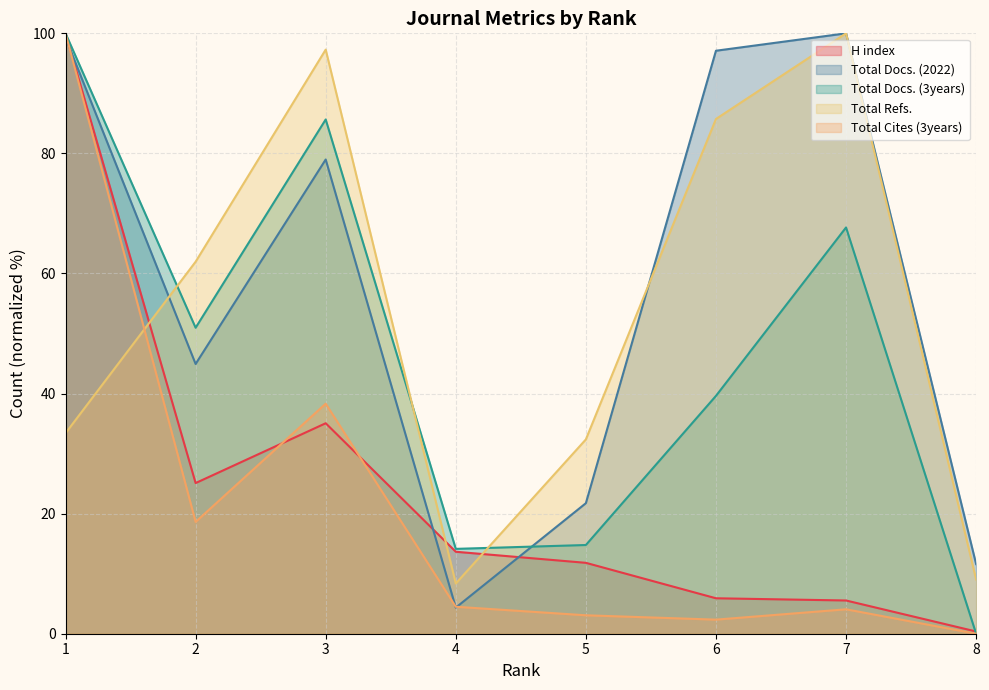

What is the total value across all series at 2?

201.6